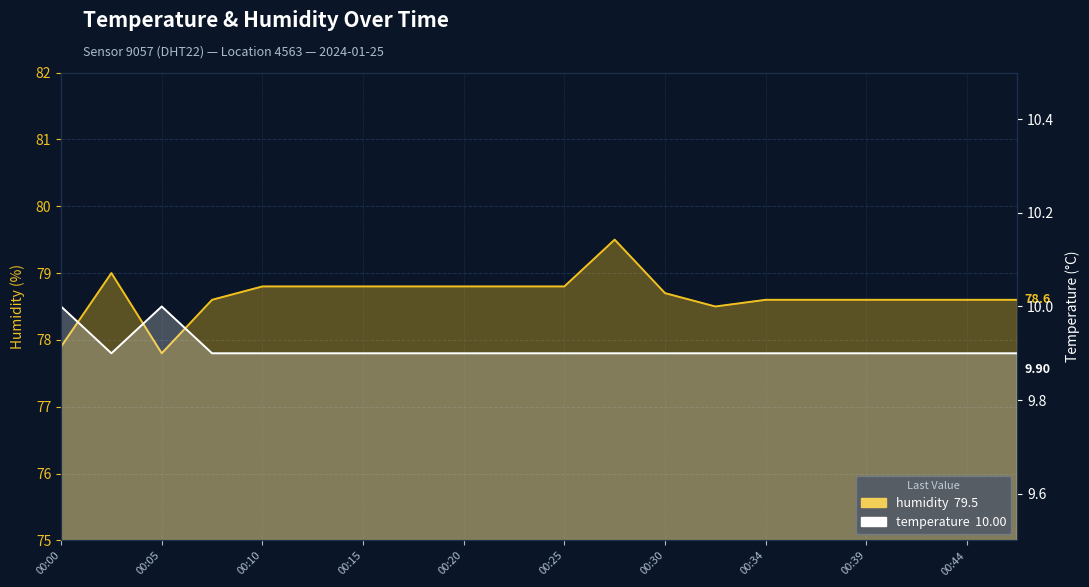

True or false: humidity and temperature cross at least once.

False